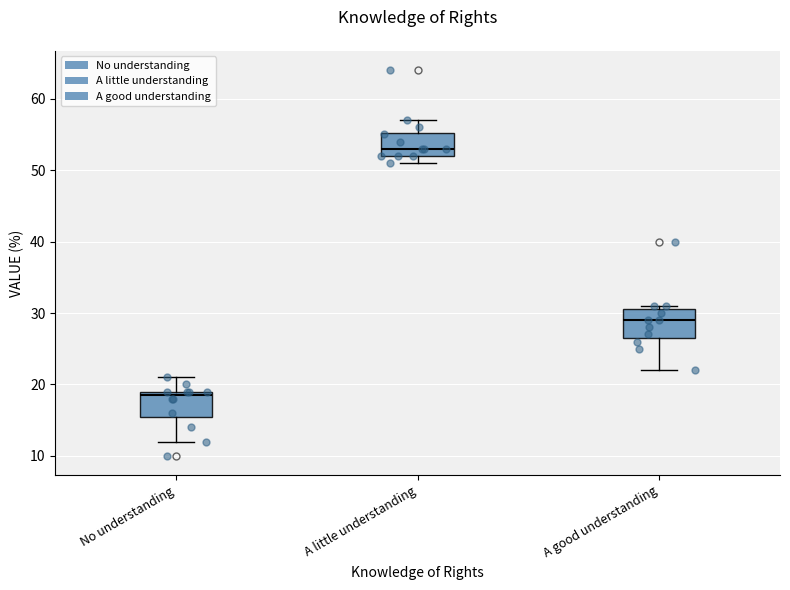

Reading left to right, transcribe this box plot: for each box, give where its median line is, the range the box spans, and where its two whiskers end, as read against the y-axis. The values are not printed on the chart, so give them approximately, as read against the axis.

No understanding: median 19 (just below the box's upper edge), box 16 to 19, whiskers 12 to 21
A little understanding: median 53, box 52 to 55, whiskers 51 to 57
A good understanding: median 29, box 27 to 31, whiskers 22 to 31 (just above the box's upper edge)